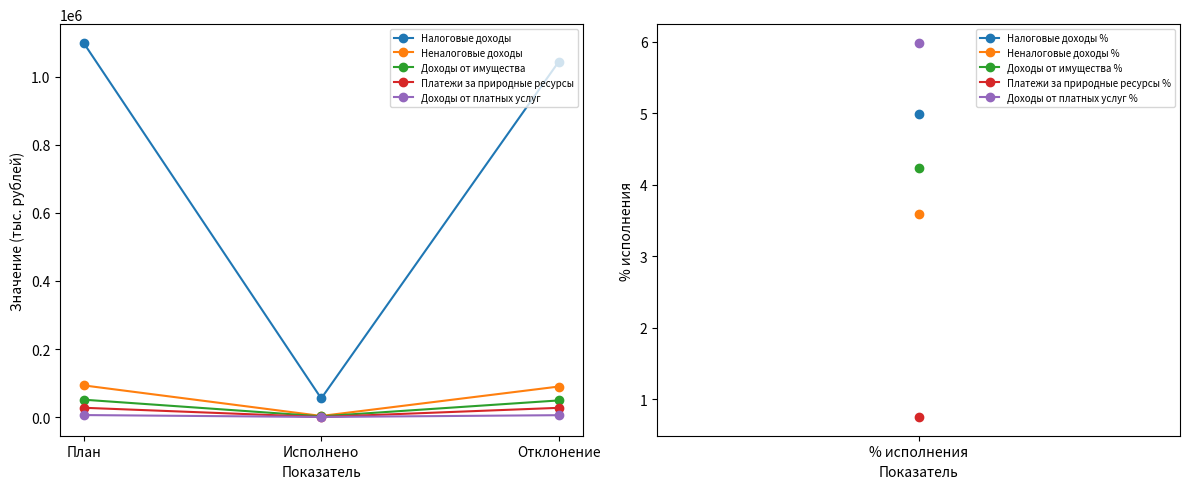

Where is Платежи за природные ресурсы nearest to the value 13803?

Отклонение